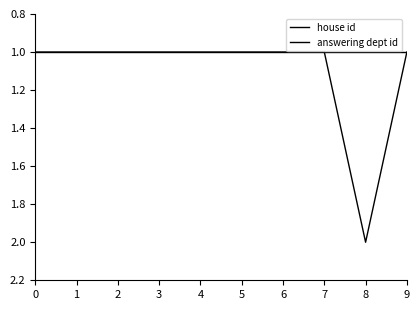

How many lines are shown in the chart?

2